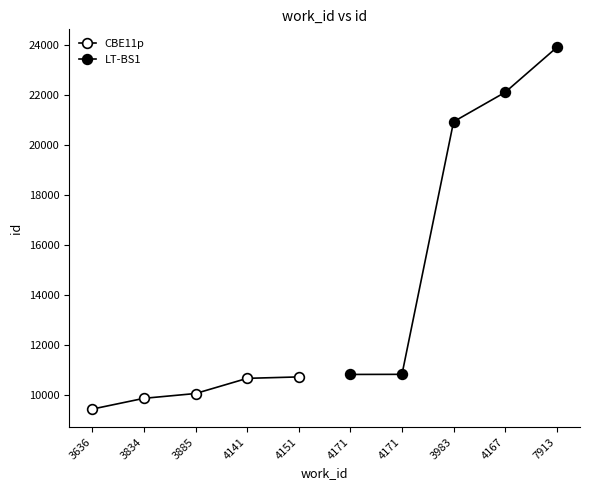

Is the value of CBE11p at 4151 greater than the value of LT-BS1 at 4141?

No